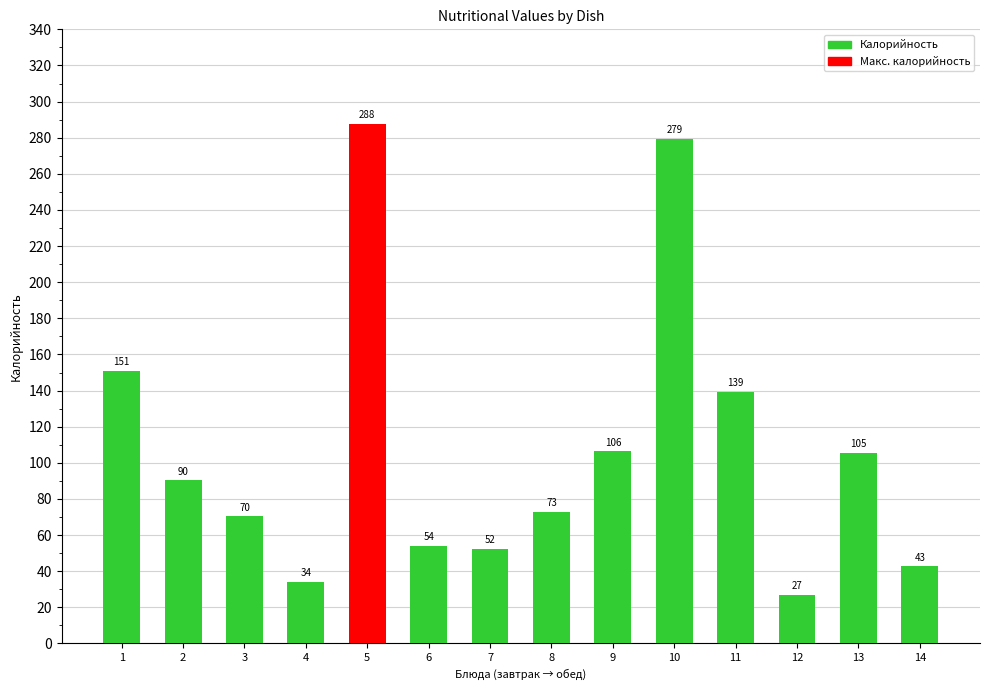

Which category has the lowest value across all series?

12